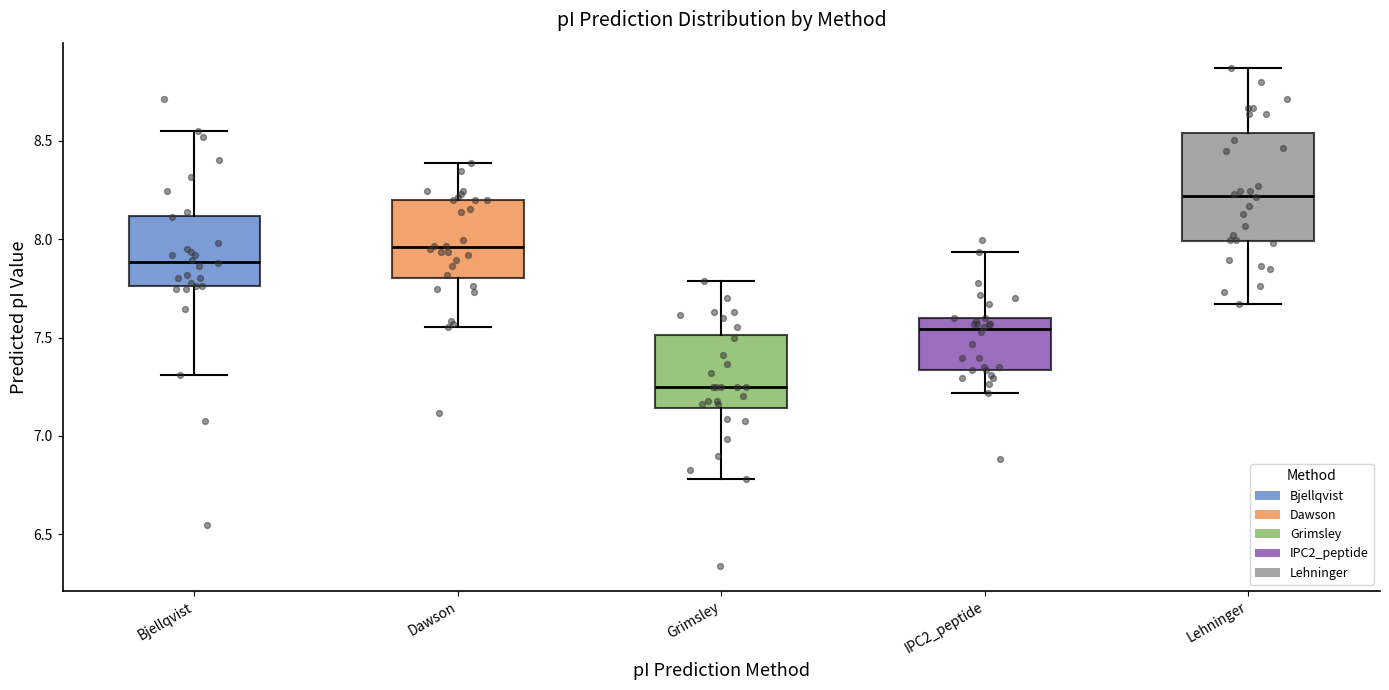

Reading left to right, transcribe this box plot: for each box, give where its median line is, the range the box spans, and where its two whiskers end, as read against the y-axis. The values are not printed on the chart, so give them approximately, as read against the axis.

Bjellqvist: median 7.90, box 7.75 to 8.10, whiskers 7.30 to 8.55
Dawson: median 7.95, box 7.80 to 8.20, whiskers 7.55 to 8.40
Grimsley: median 7.25, box 7.15 to 7.50, whiskers 6.80 to 7.80
IPC2_peptide: median 7.55, box 7.35 to 7.60, whiskers 7.20 to 7.95
Lehninger: median 8.20, box 8.00 to 8.55, whiskers 7.65 to 8.85